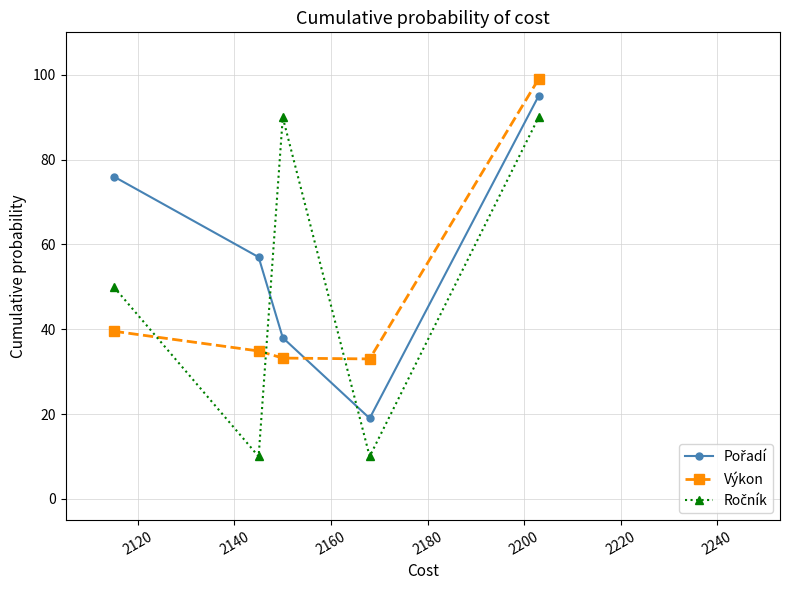

True or false: Výkon has more than 1 points higher than both neighbors.

False